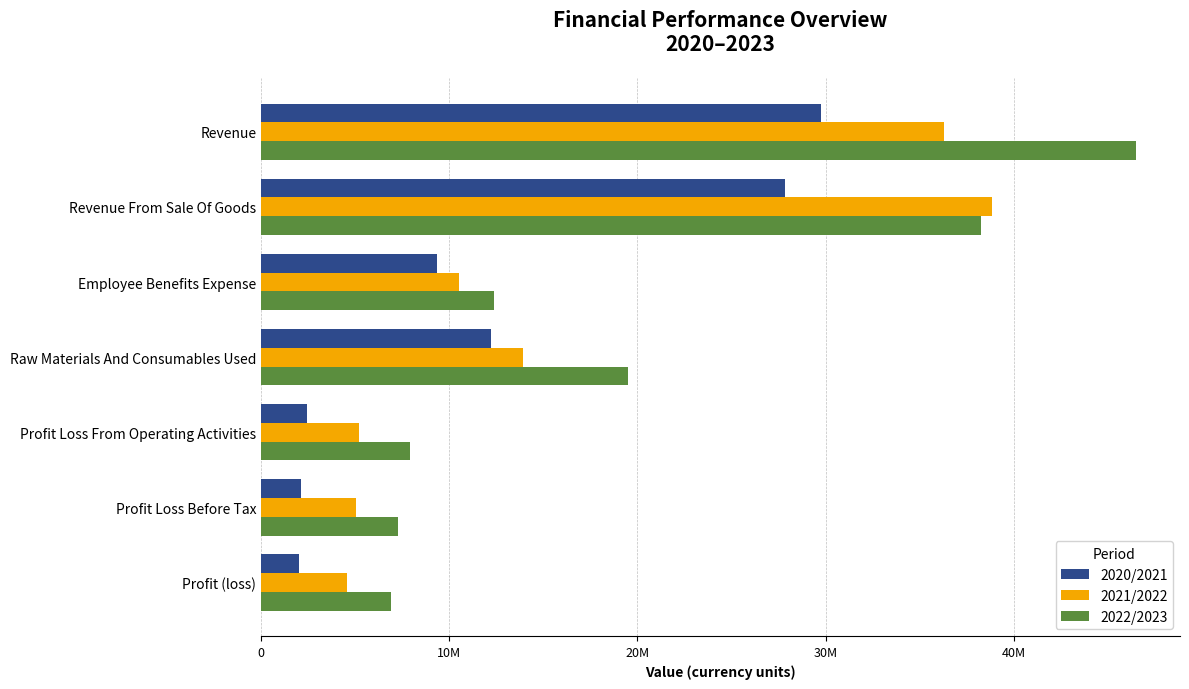

Which series has the largest range (max minus min)?

2022/2023